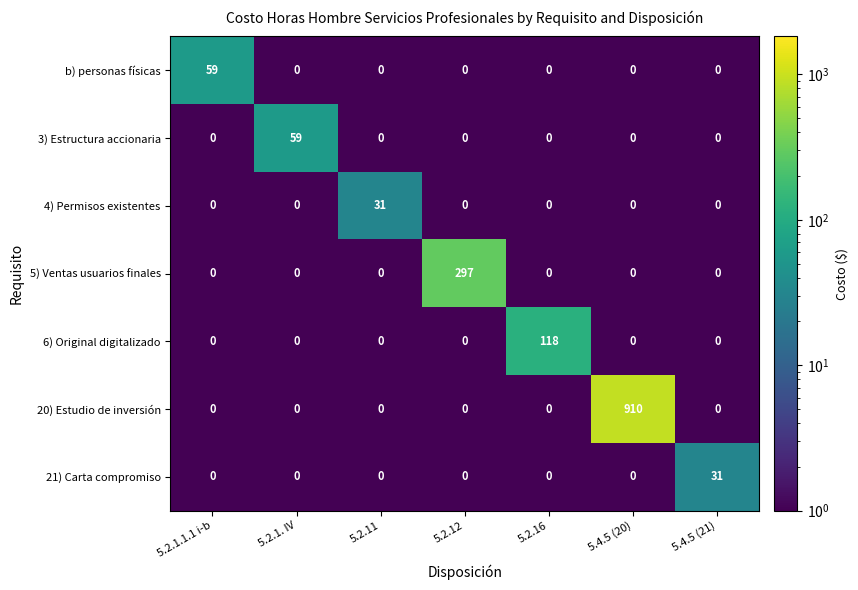

How many values in 21) Carta compromiso are above zero?

1